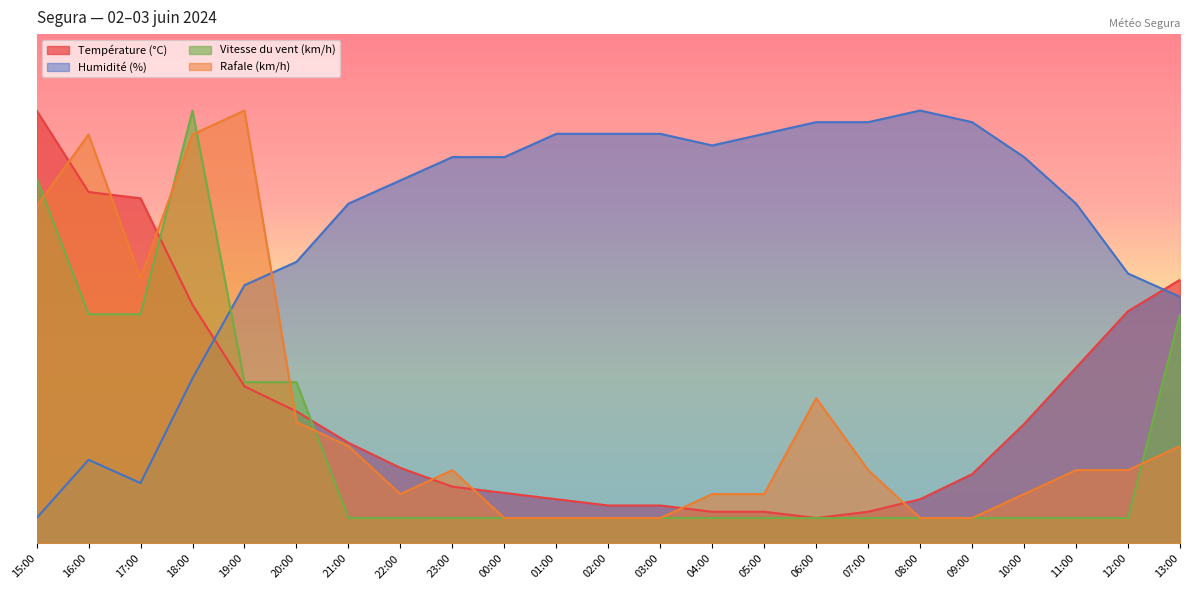

Which has a higher value, 22:00 or 11:00?

11:00